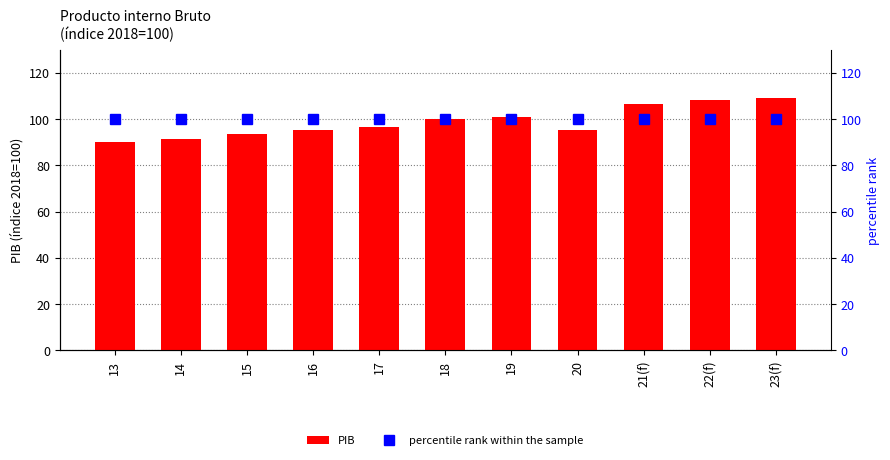

Between 13 and 17, which is larger?

17